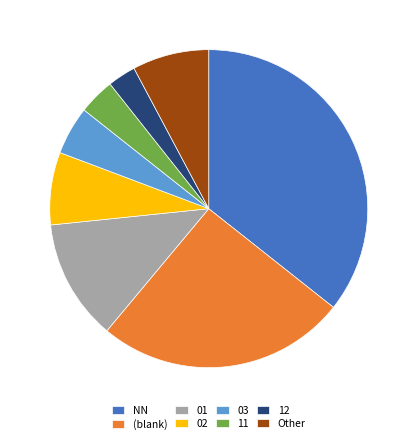

What is the ratio of the value at (blank) to the value at NN?

0.7